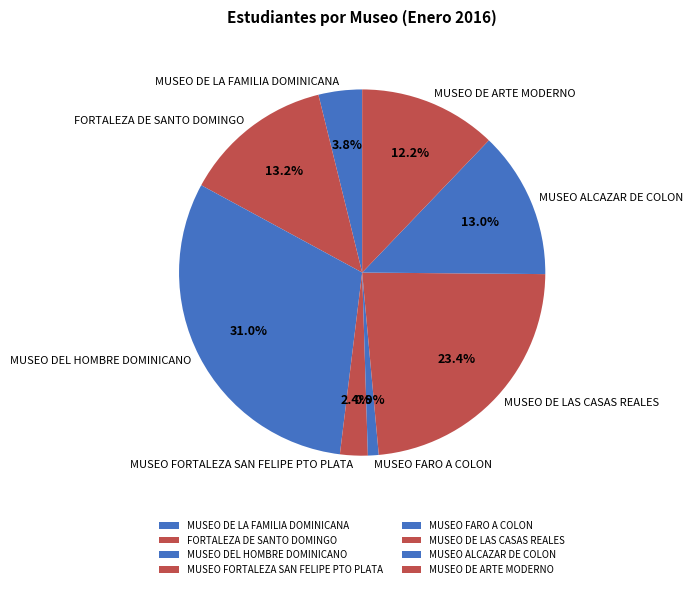

Which has a higher value, MUSEO ALCAZAR DE COLON or MUSEO DE LAS CASAS REALES?

MUSEO DE LAS CASAS REALES